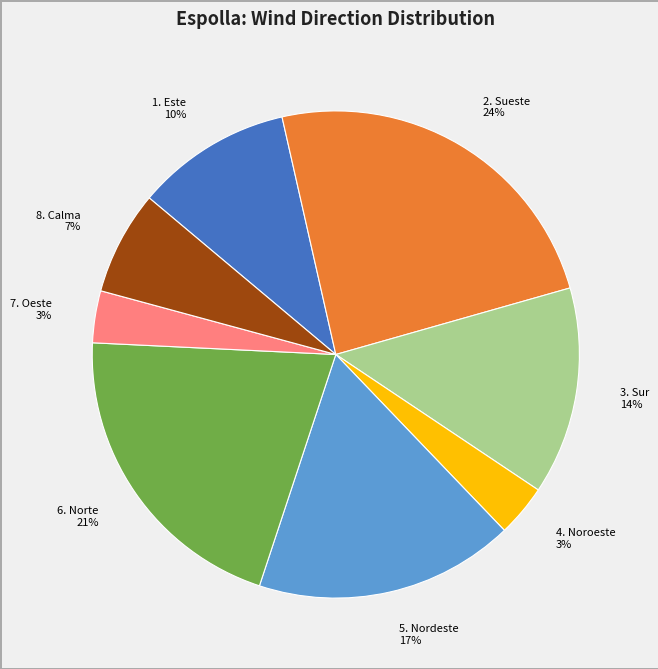

Between 3. Sur 14% and 1. Este 10%, which is larger?

3. Sur 14%